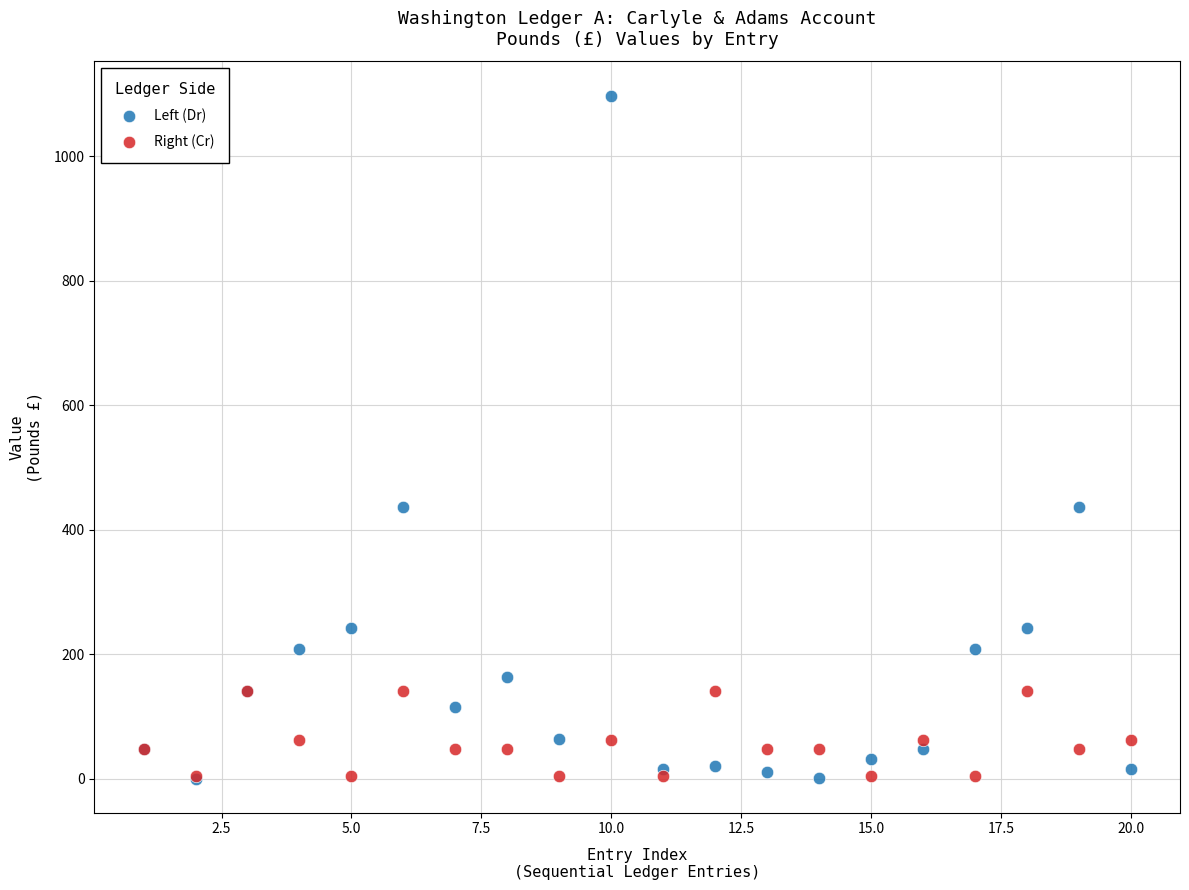

What are all the series names shown in the legend?

Left (Dr), Right (Cr)